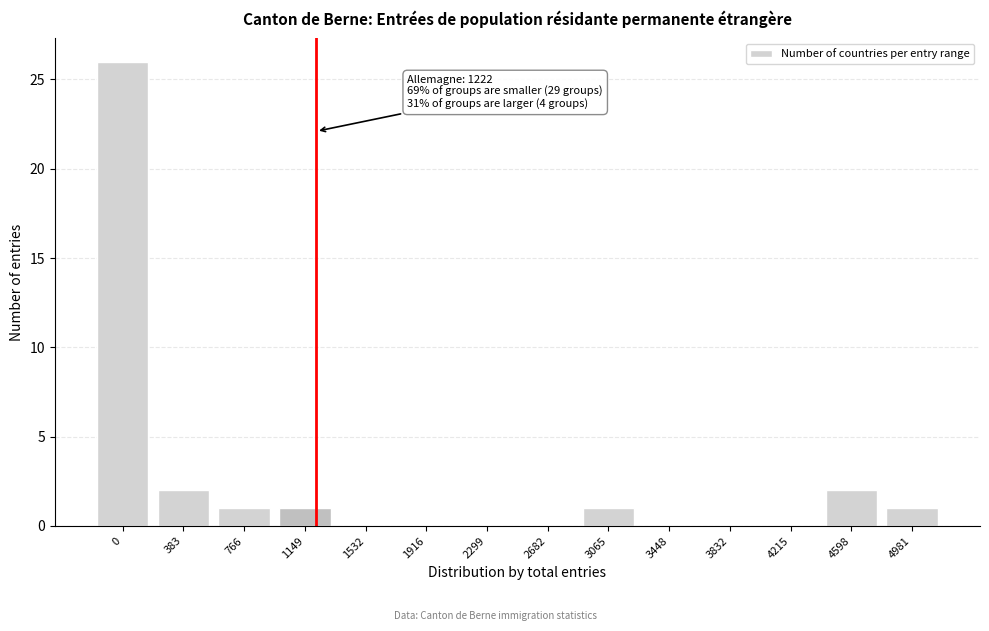

Reading right to left, what are all the values shown in this chart?

4981=1	4598=2	4215=0	3832=0	3448=0	3065=1	2682=0	2299=0	1916=0	1532=0	1149=1	766=1	383=2	0=26